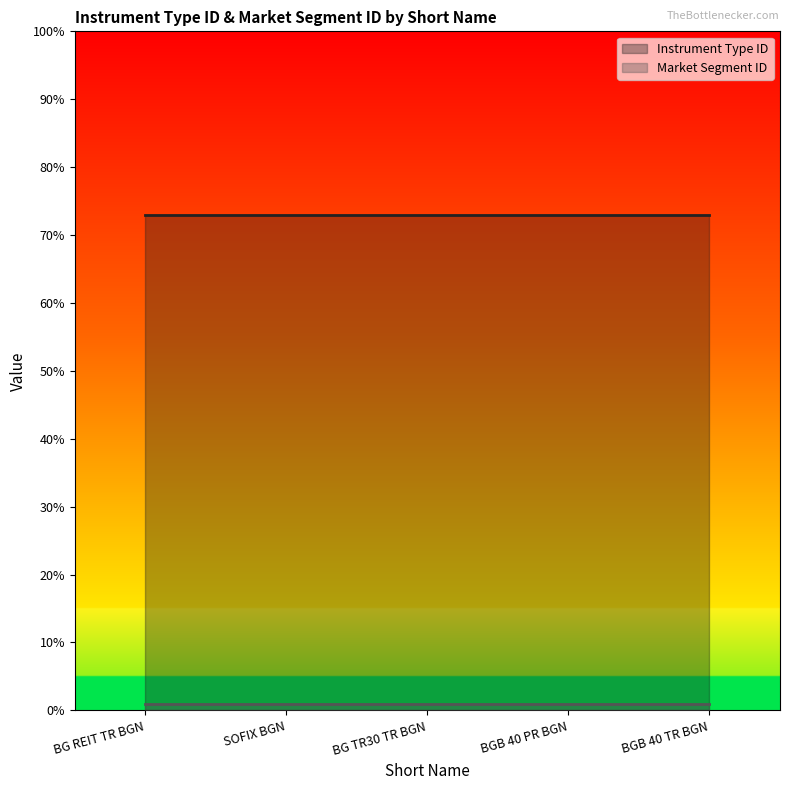

Reading left to right, list all the values displayed in this chart.

Instrument Type ID: 73	73	73	73	73
Market Segment ID: 1	1	1	1	1